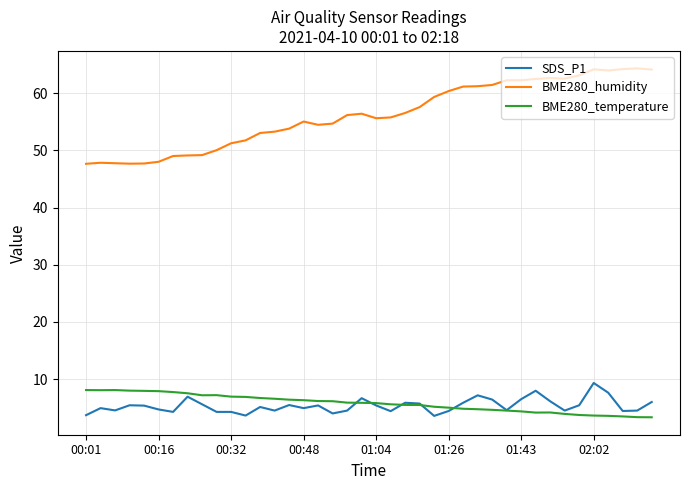

True or false: BME280_temperature and BME280_humidity cross at least once.

False